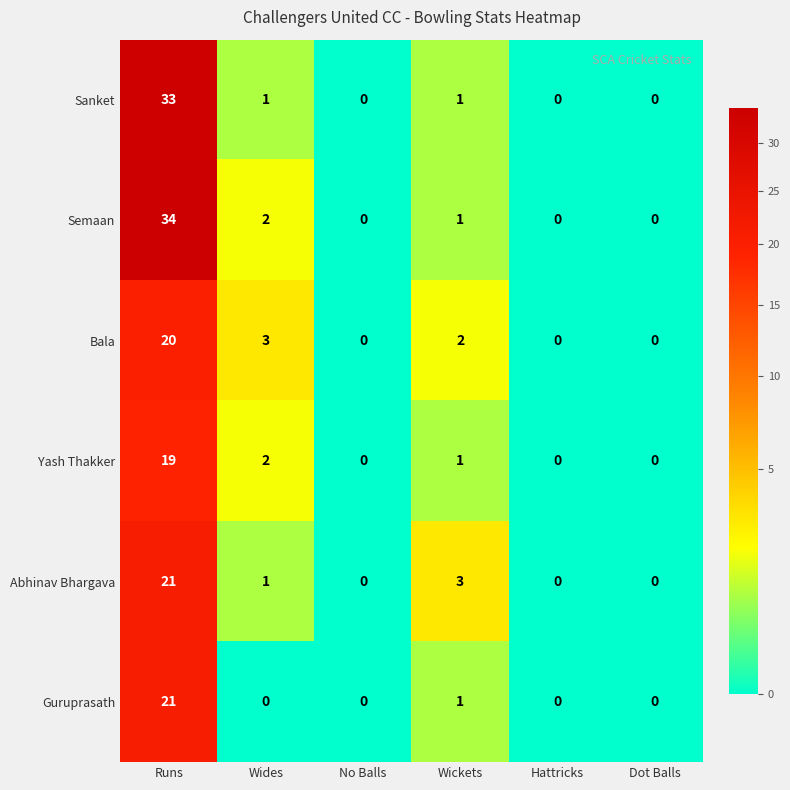

What is the average value of the Bala series?

4